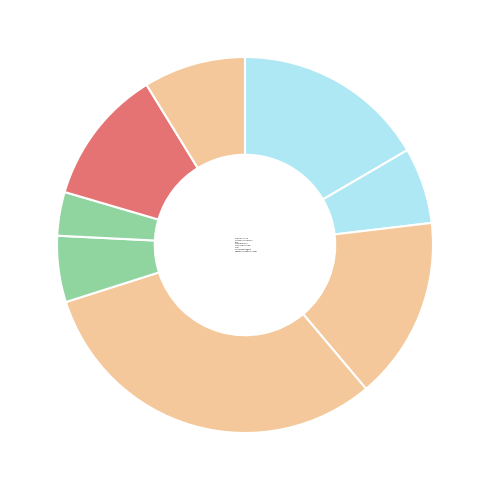

Between КАША ПШЕНИЧНАЯ and КОМПОТ ИЗ СУХОФРУКТЫ С ВИТ, which is larger?

КАША ПШЕНИЧНАЯ